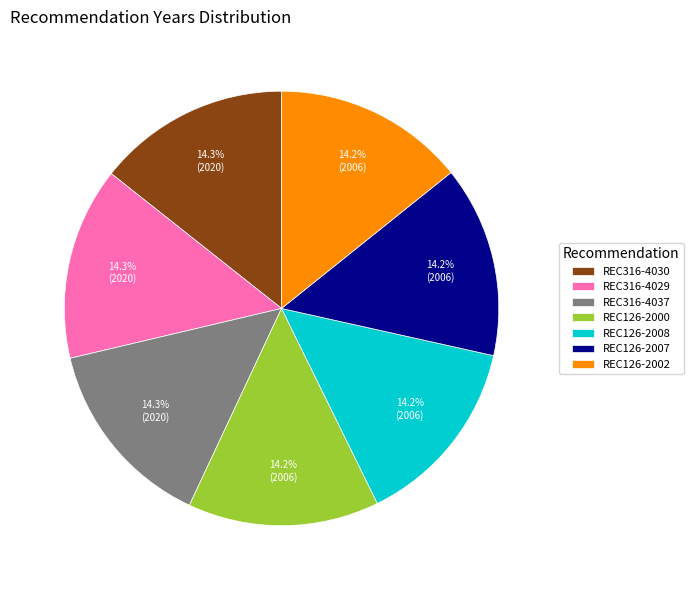

Does REC316-4037 represent more than half of the total?

No